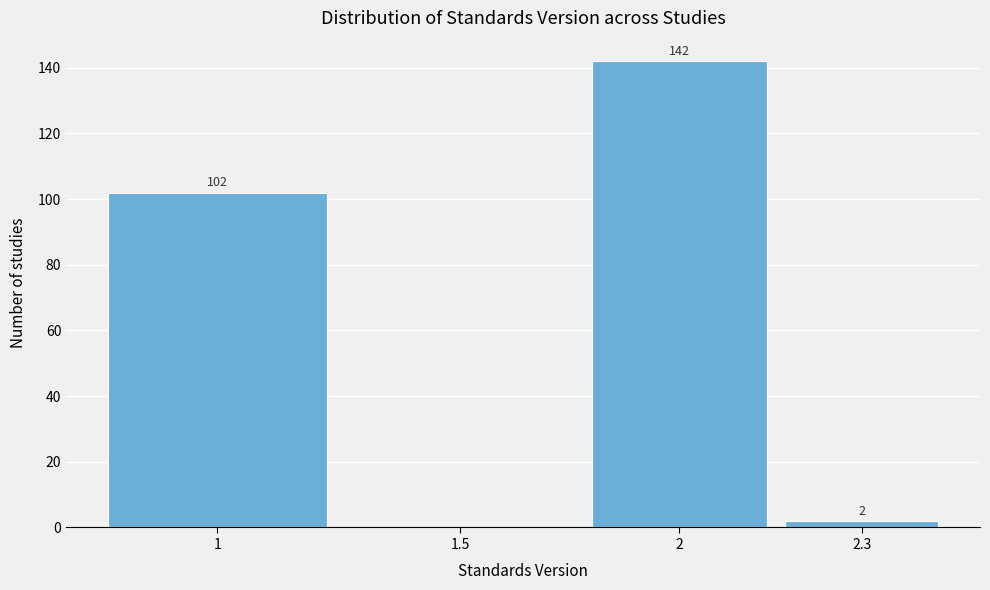

Reading right to left, extract all data points from this chart.

2.3=2	2=142	1.5=0	1=102